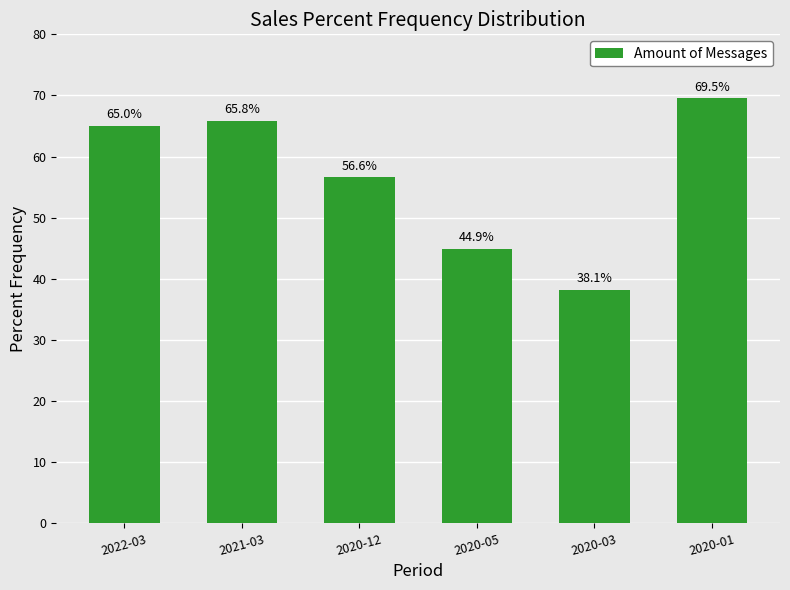

What is the average value?

56.6